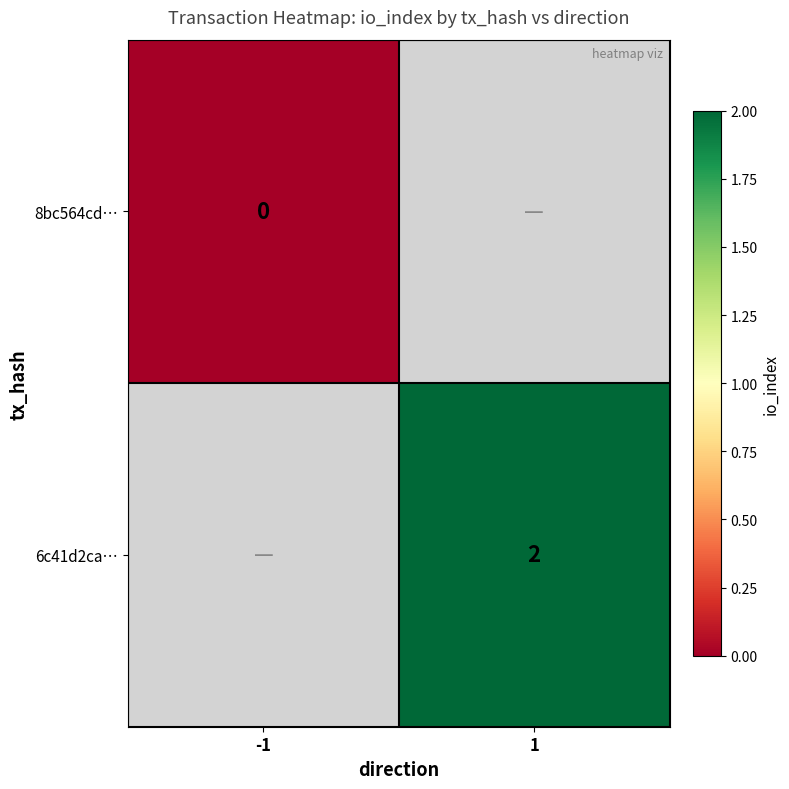

Between 1 and -1, which is larger?

-1